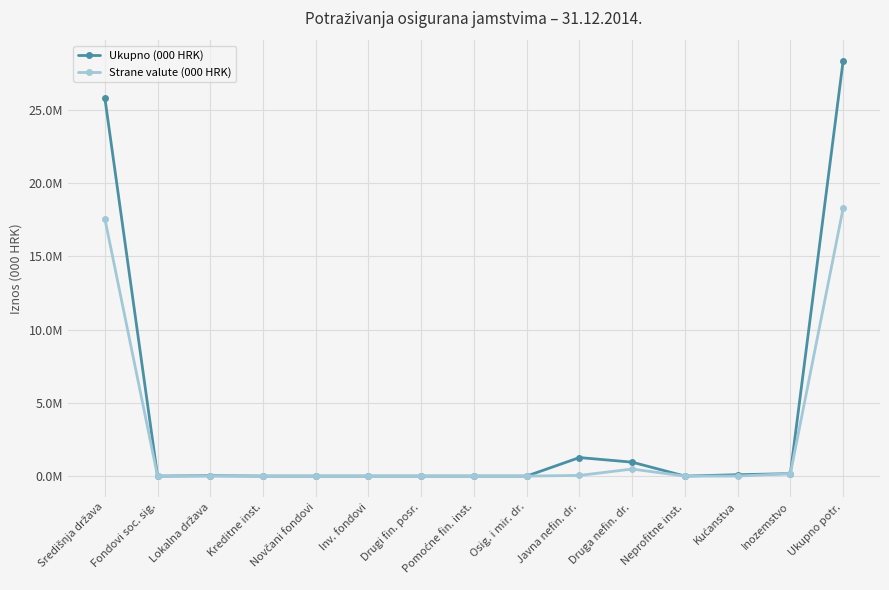

Does the chart have visible grid lines?

Yes